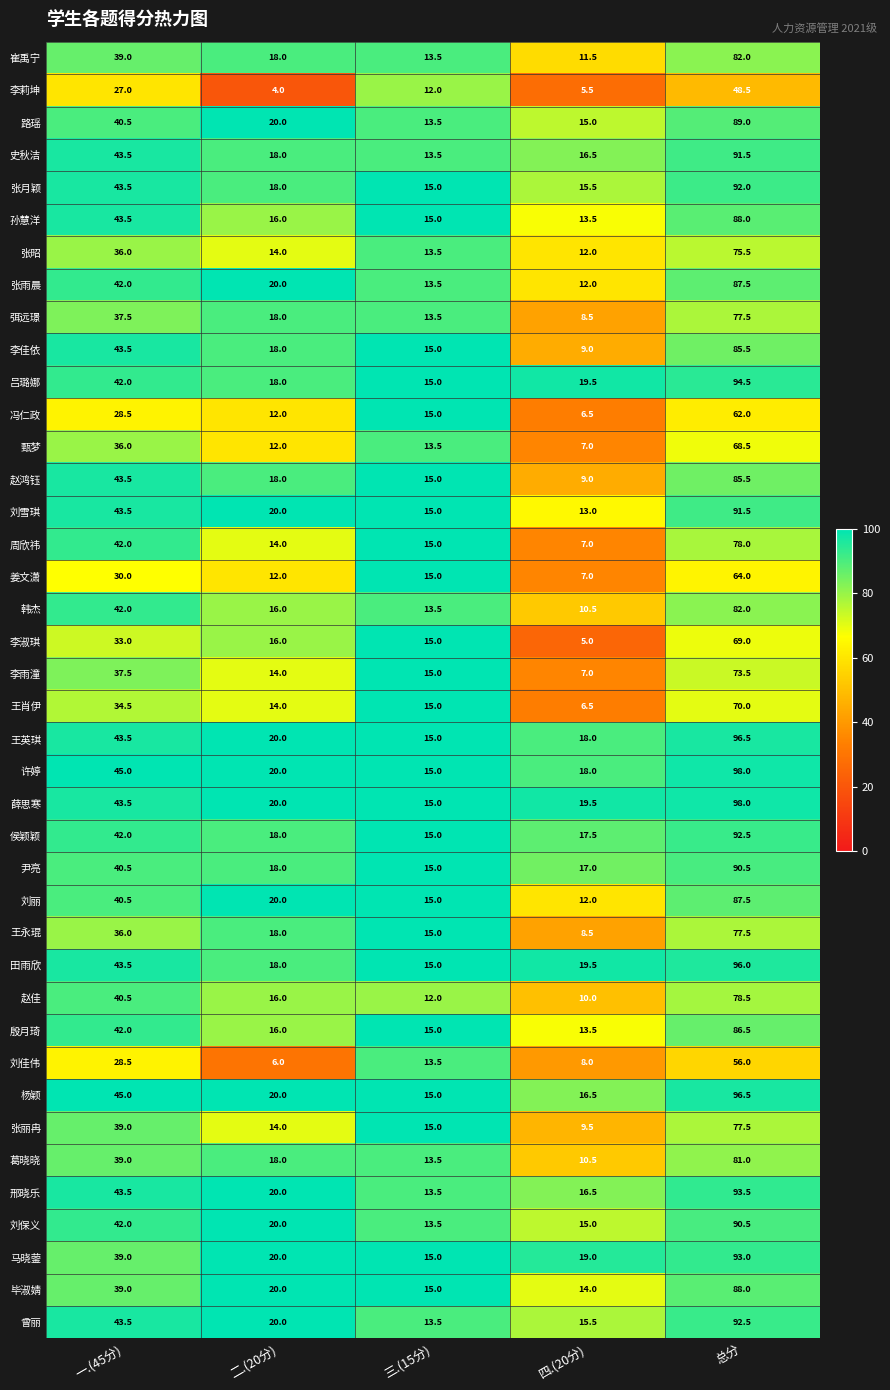

Is it true that 张丽冉 equals 77.5 at 总分?

True